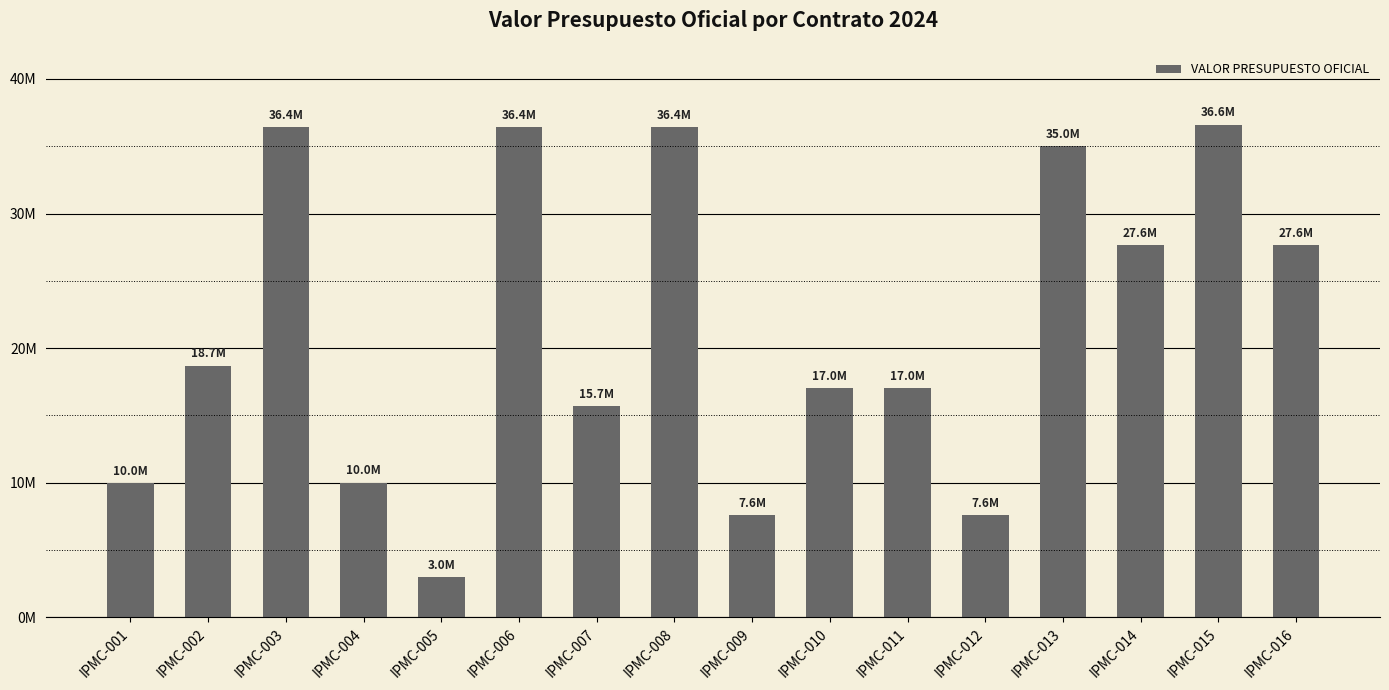

Are the bars horizontal?

No